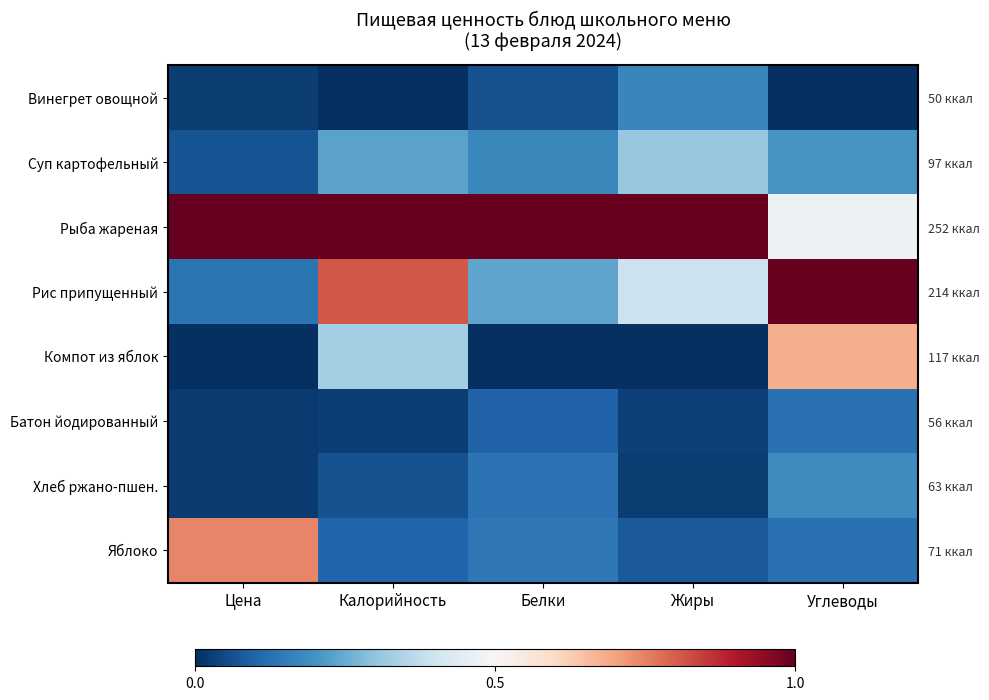

Is it true that Хлеб ржано-пшен. equals 0.0 at Цена?

False